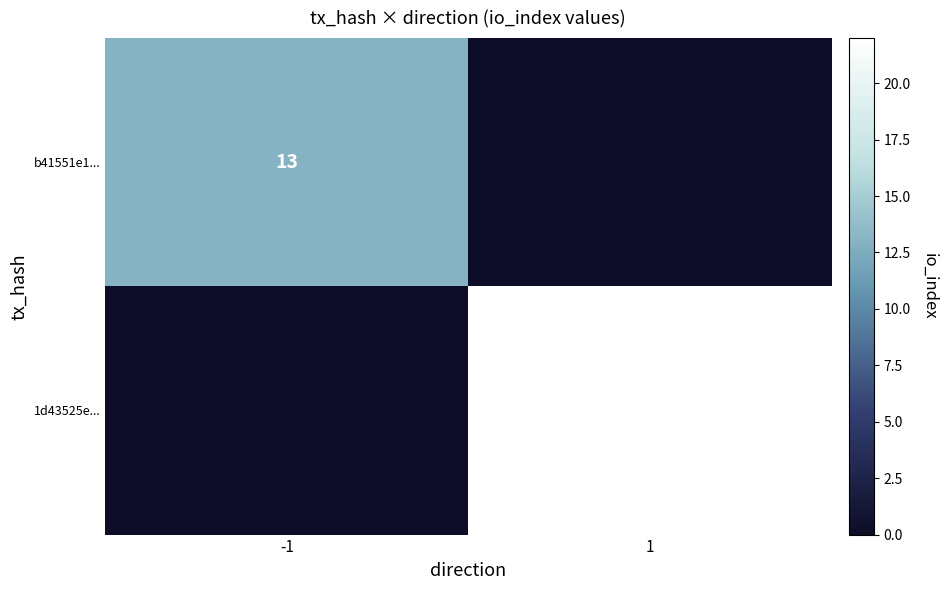

True or false: b41551e1... has a value of 5 at -1.

False